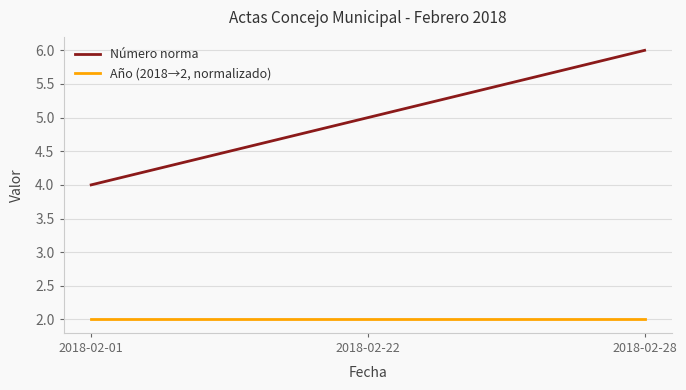

Is the value of Número norma at 2018-02-01 greater than the value of Año (2018→2, normalizado) at 2018-02-28?

Yes